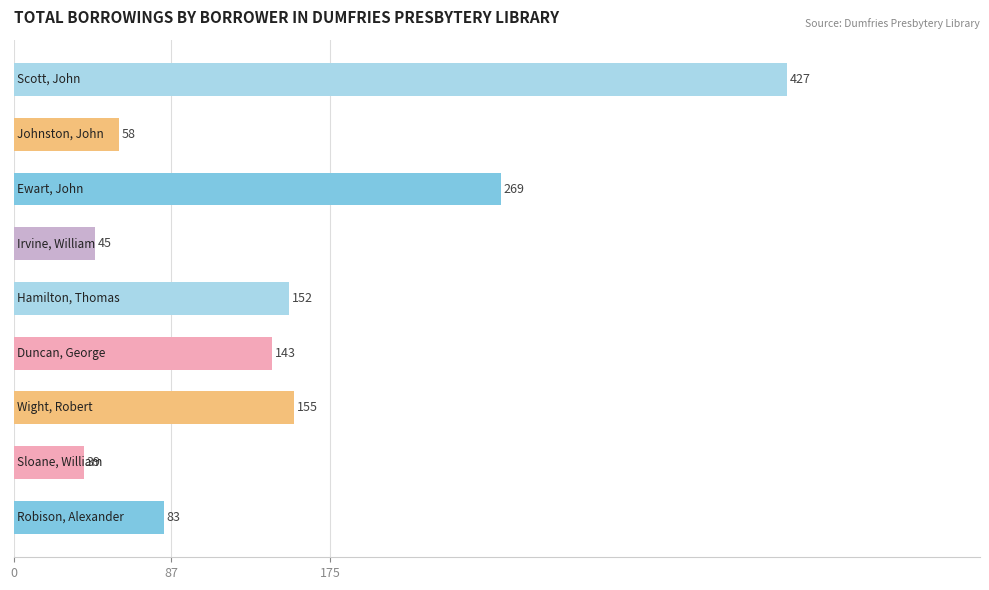

How many data points does each series have?

9